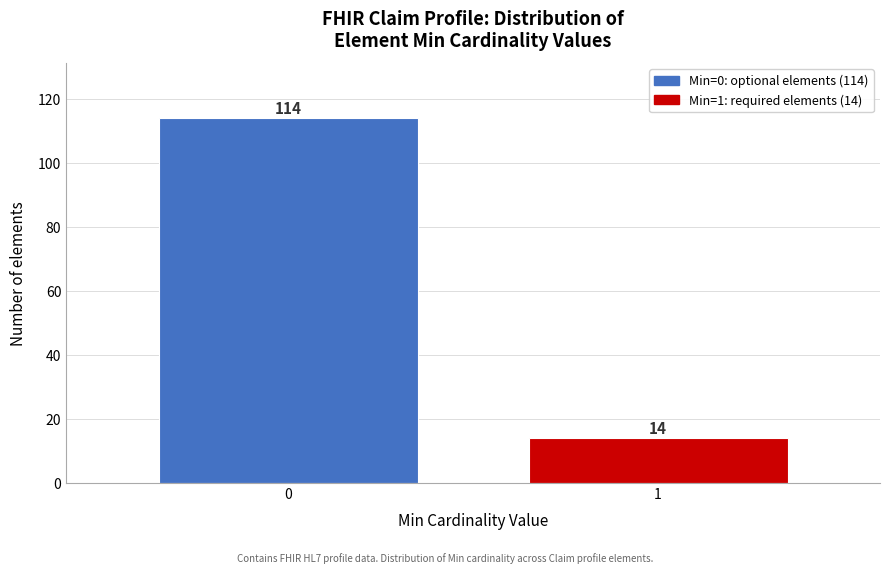

Reading left to right, what are all the values shown in this chart?

0=114	1=14